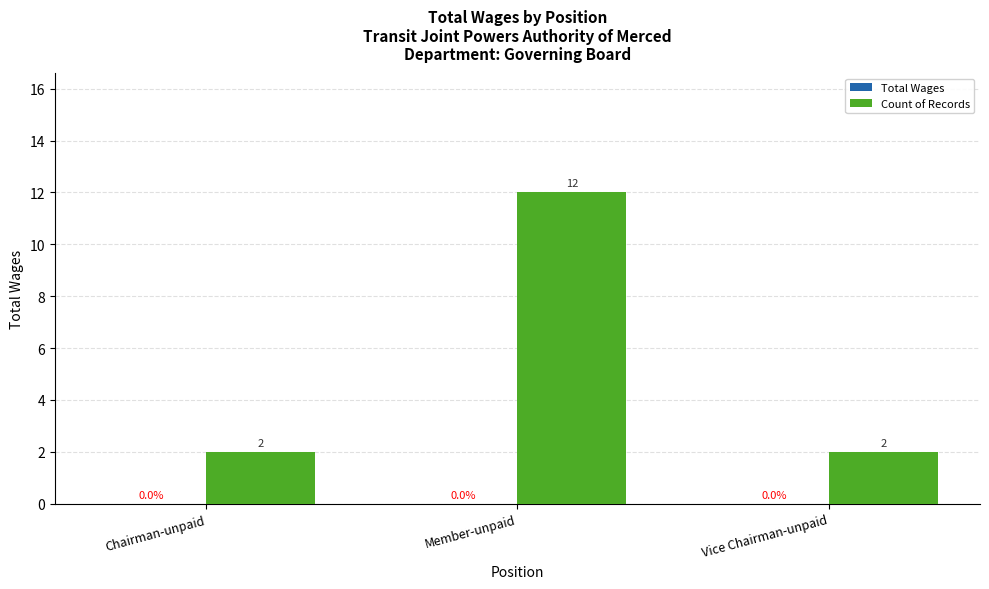

How many bars are there in total?

3